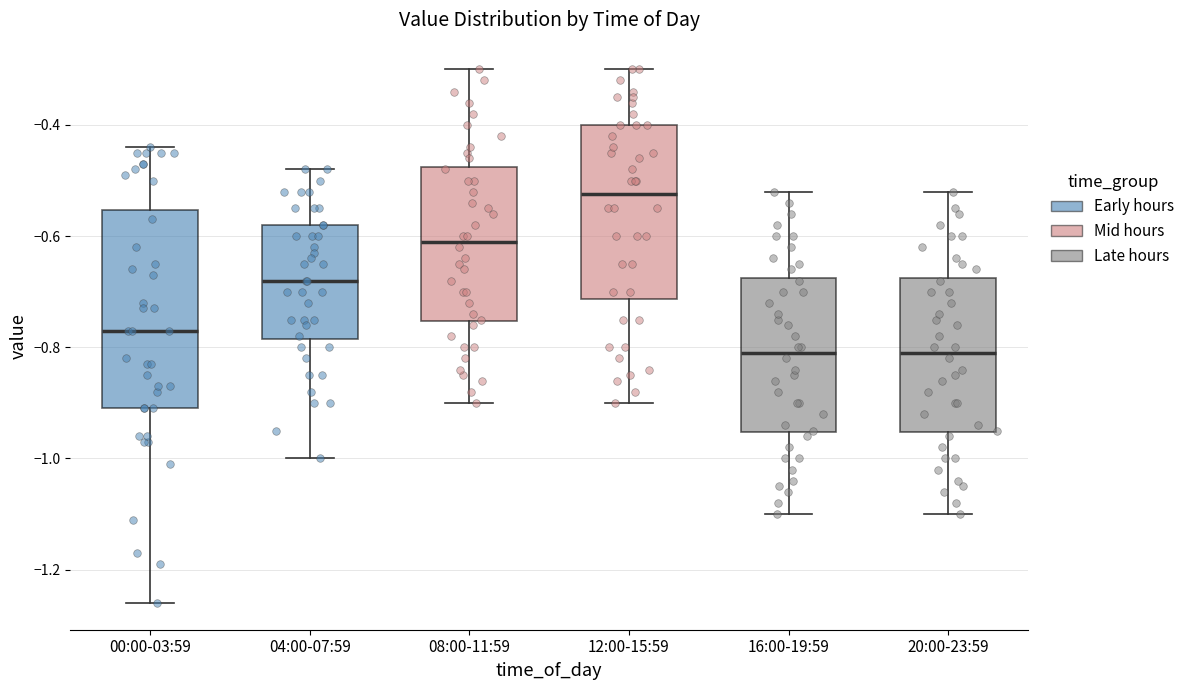

Which box has the highest median line?

12:00-15:59